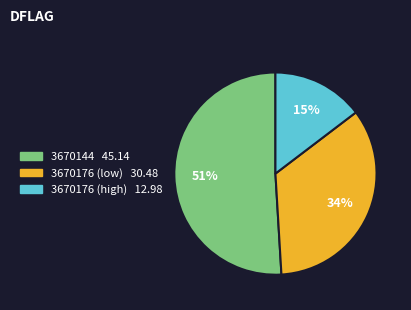

To the nearest percent, what is the average slice percentage?

33%